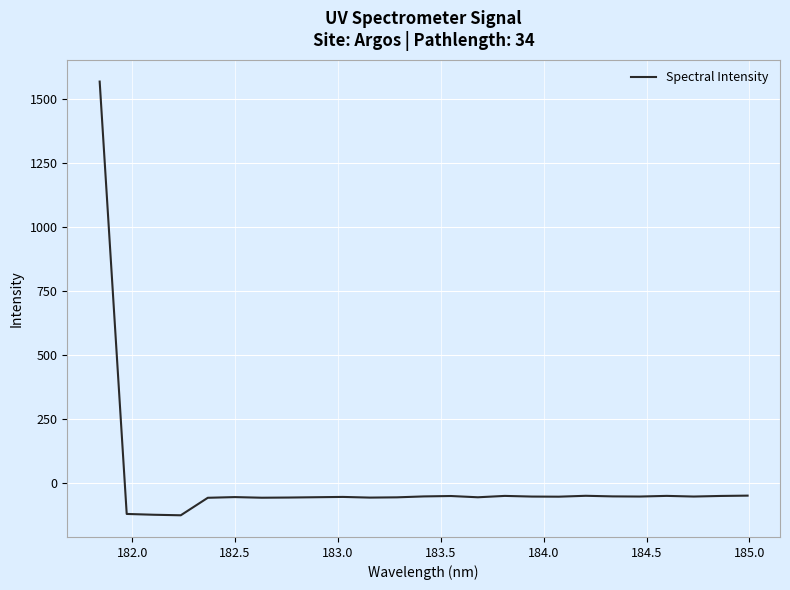

Count the number of categories in the chart.

25